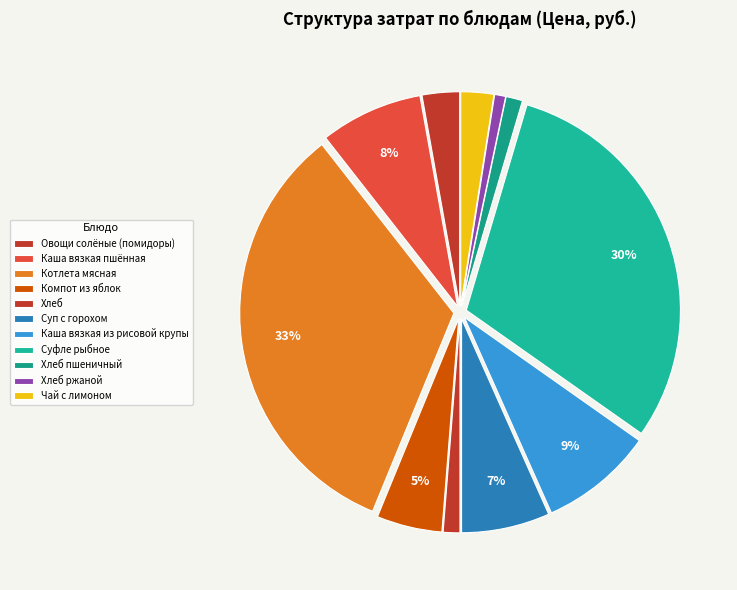

True or false: Чай с лимоном accounts for 2% of the total.

True